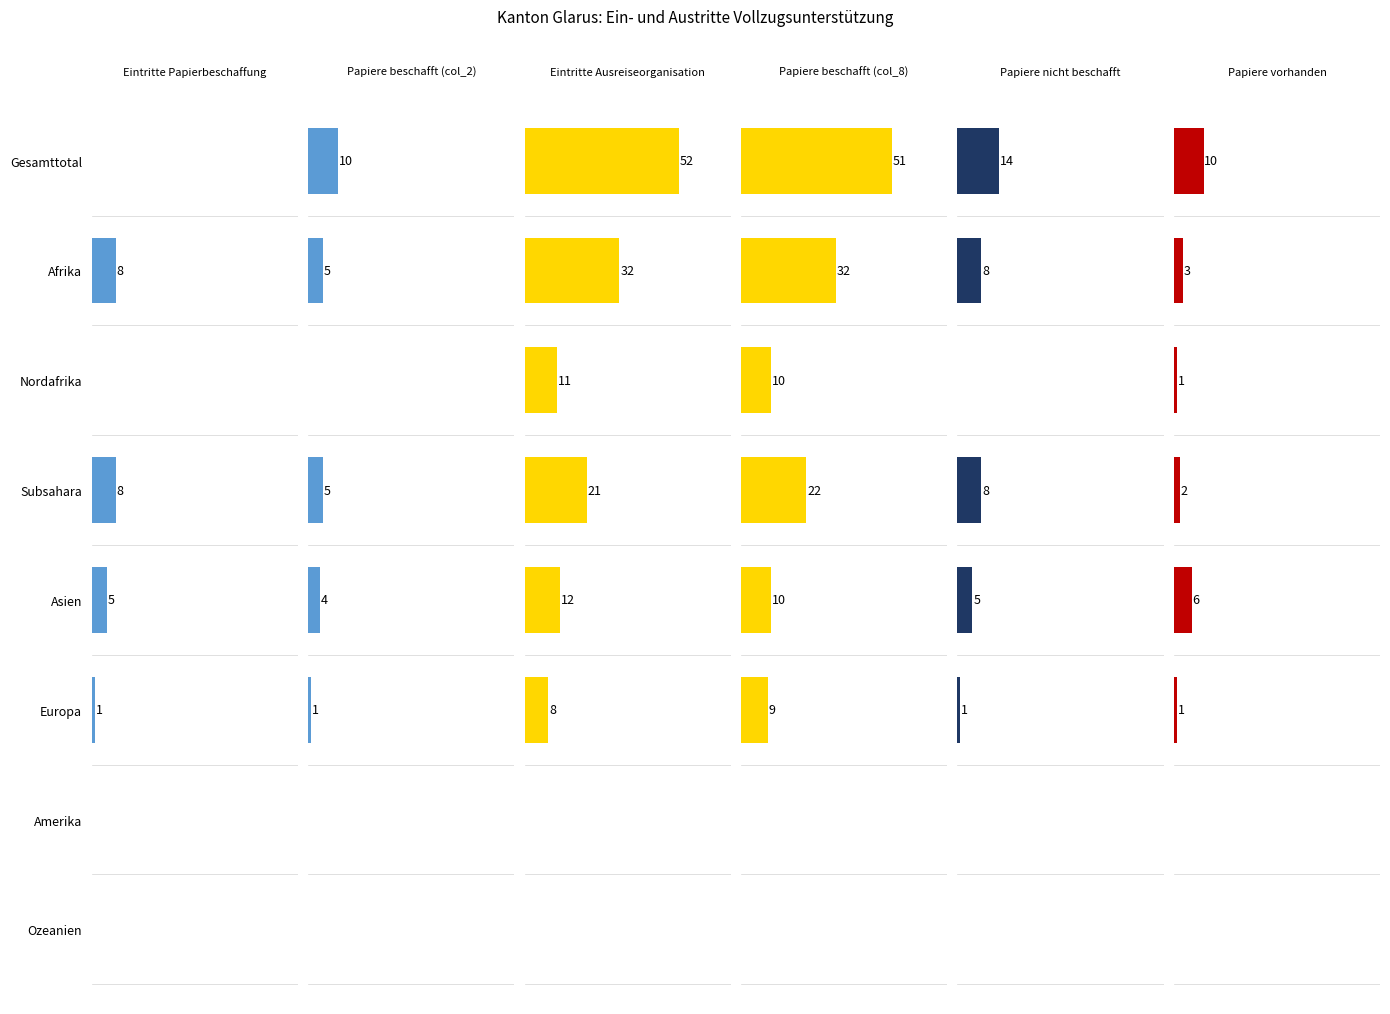

How many series are shown in this chart?

6